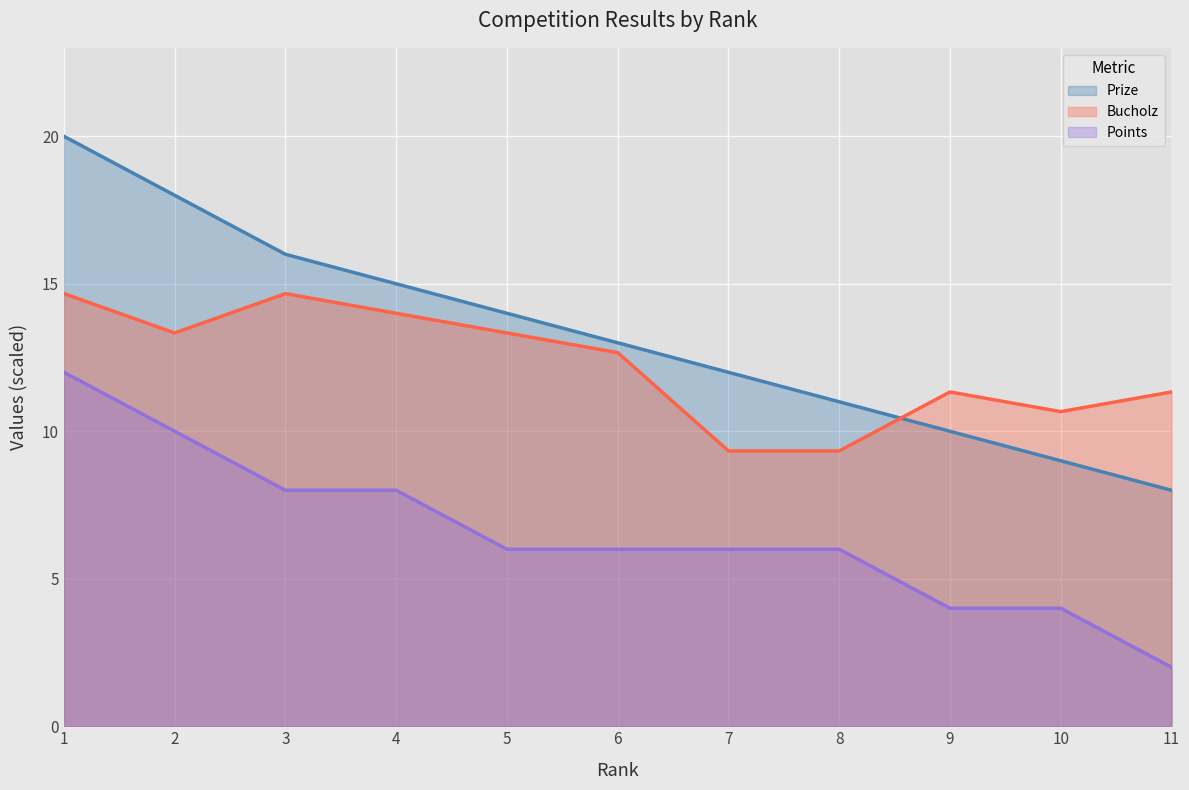

Reading left to right, what are all the values shown in this chart?

Prize: 20.0	18.0	16.0	15.0	14.0	13.0	12.0	11.0	10.0	9.0	8.0
Bucholz: 14.7	13.3	14.7	14.0	13.3	12.7	9.3	9.3	11.3	10.7	11.3
Points: 12.0	10.0	8.0	8.0	6.0	6.0	6.0	6.0	4.0	4.0	2.0